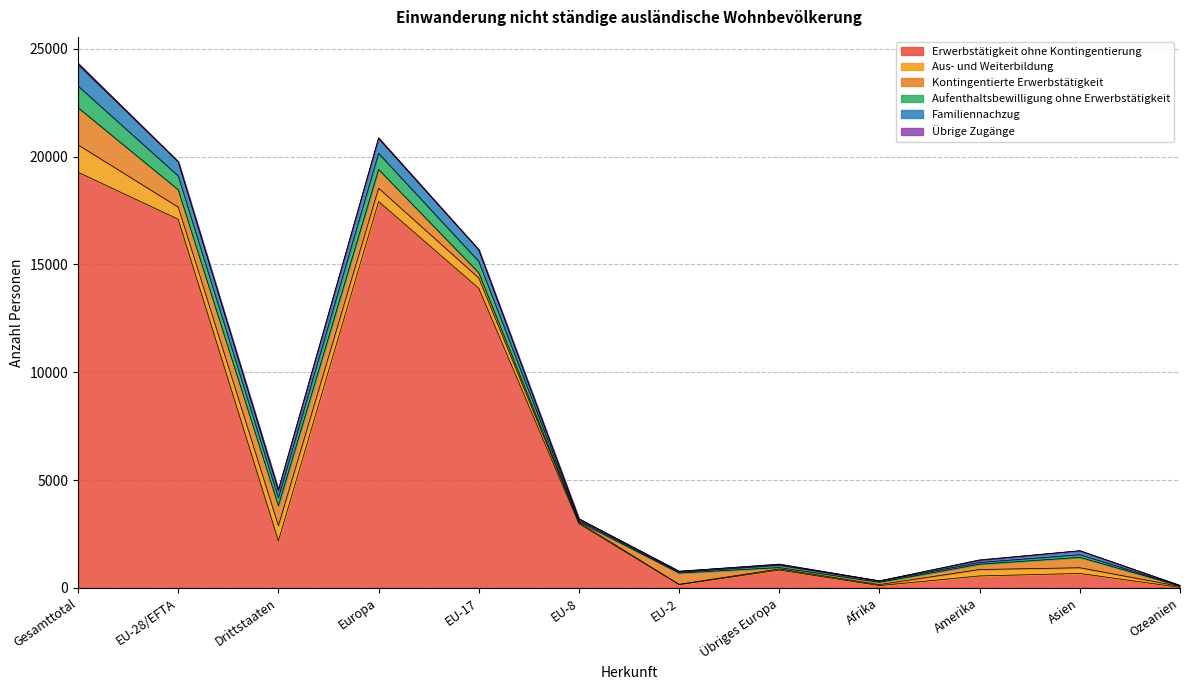

List the series in order of their peak value, highest first.

Erwerbstätigkeit ohne Kontingentierung, Kontingentierte Erwerbstätigkeit, Aus- und Weiterbildung, Aufenthaltsbewilligung ohne Erwerbstätigkeit, Familiennachzug, Übrige Zugänge